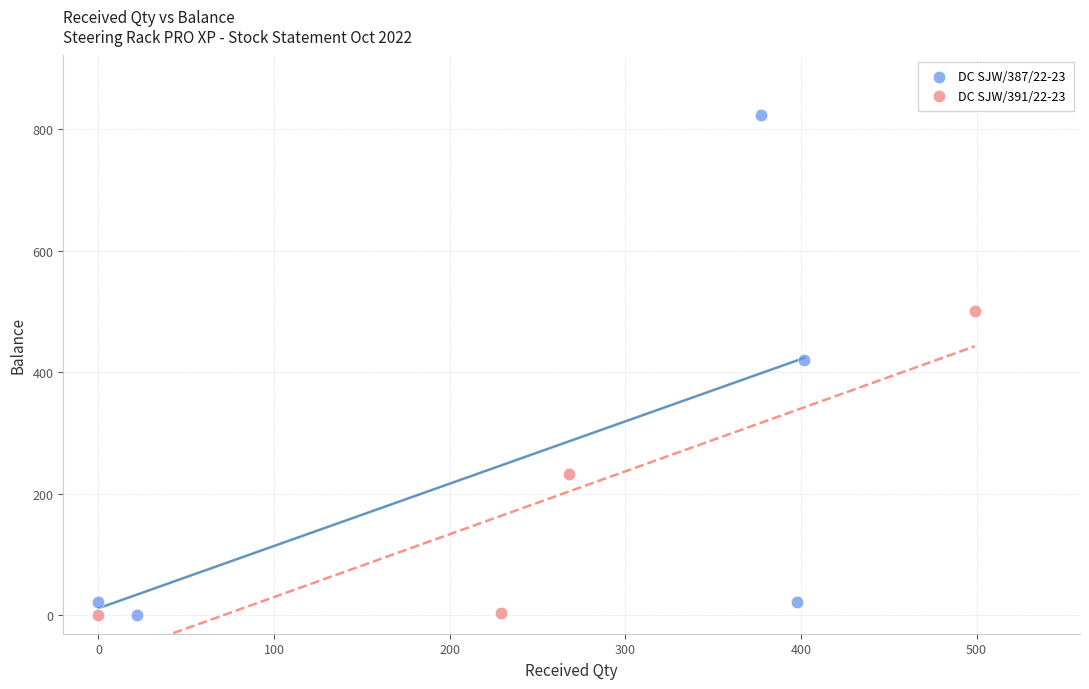

What are all the series names shown in the legend?

DC SJW/387/22-23, DC SJW/391/22-23